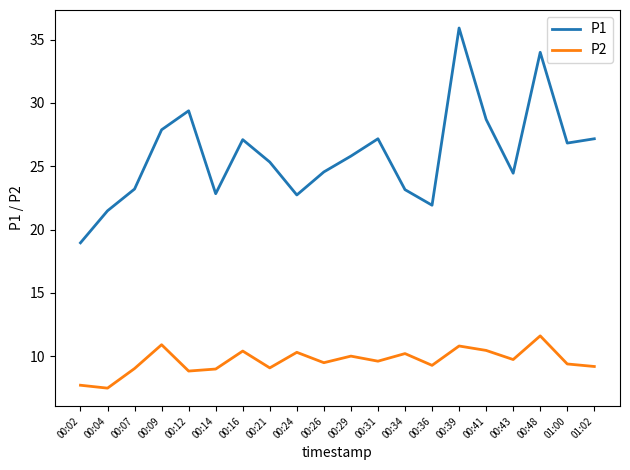

Rank the series by their maximum value, from highest to lowest.

P1, P2